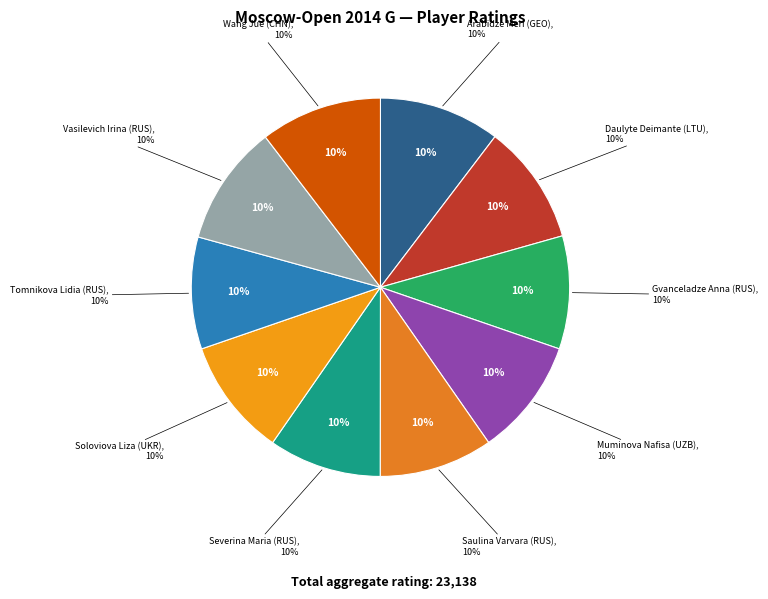

The Vasilevich Irina (RUS) slice represents 10% of the pie. True or false?

True